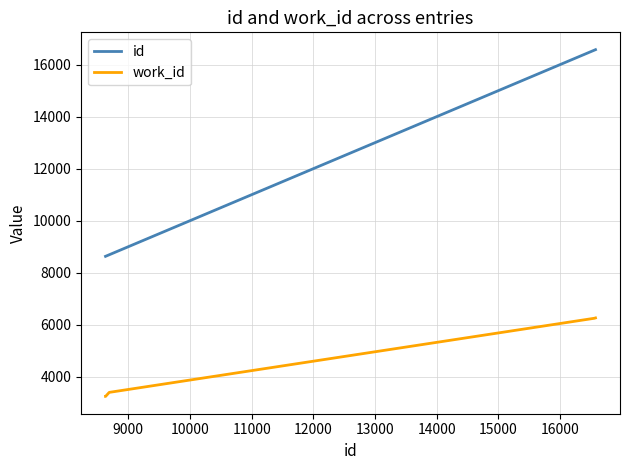

What is the difference between the maximum and minimum values in the work_id series?

3015